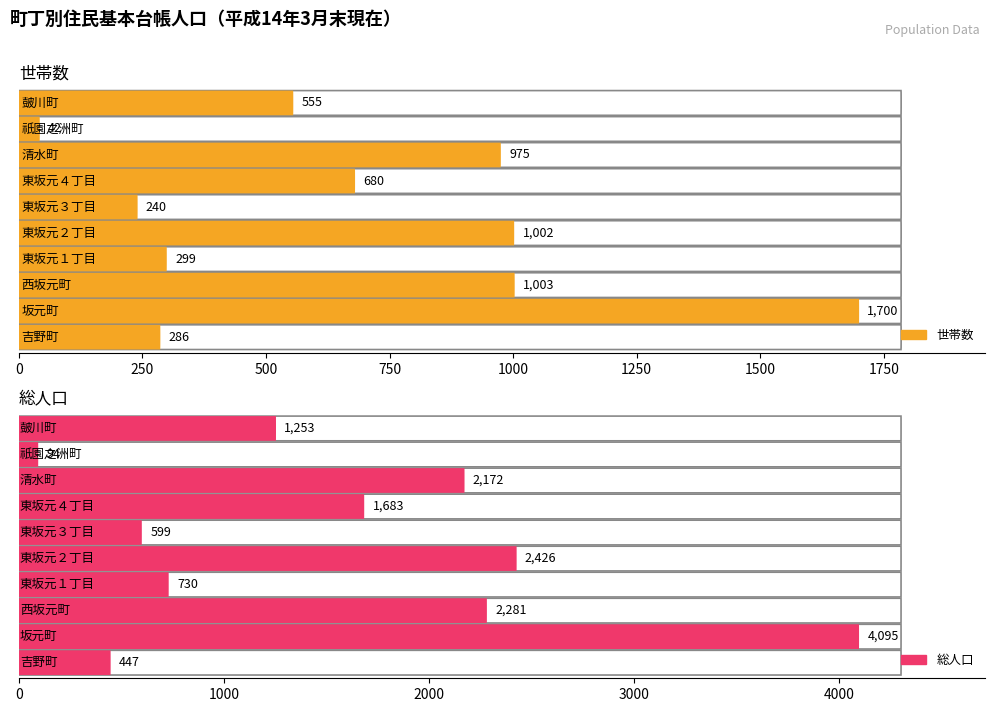

What is the sum of all 総人口 values?

15780